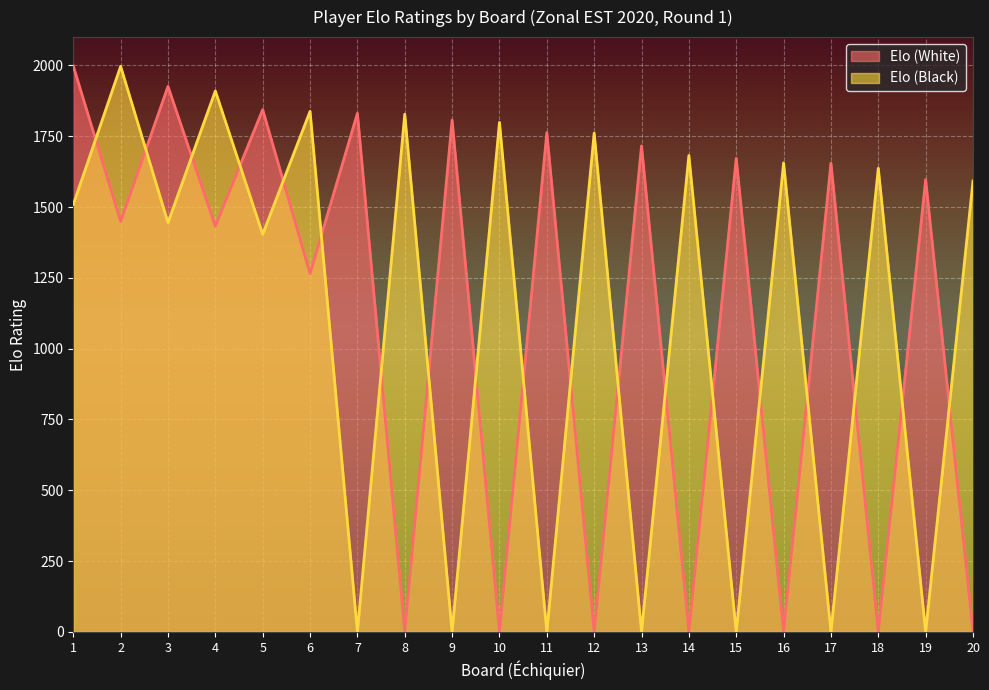

Count the number of categories in the chart.

20